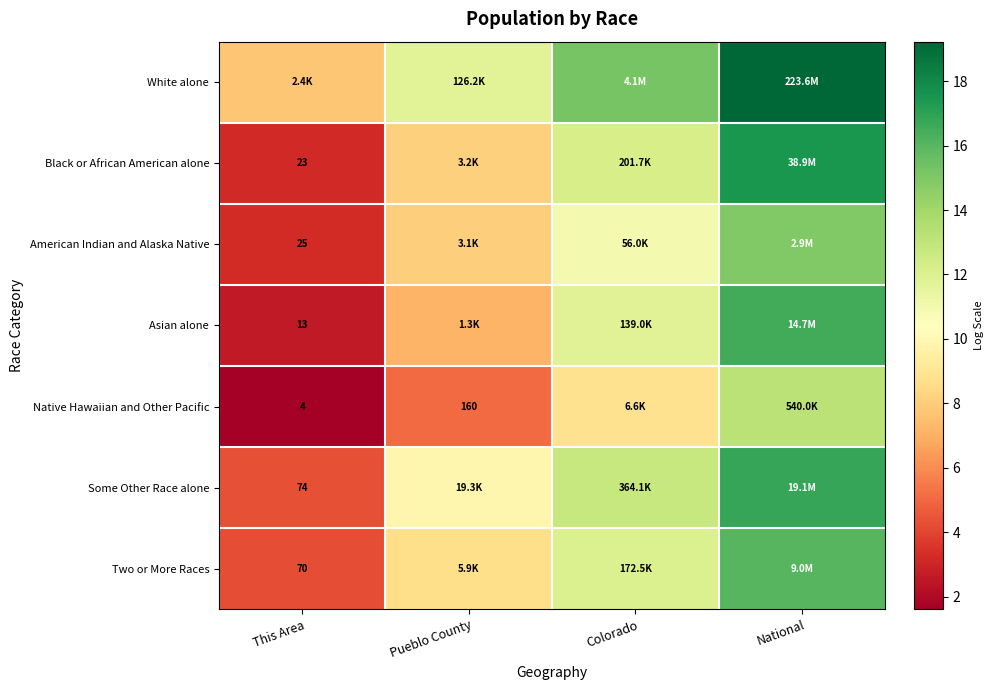

How many data points in Black or African American alone are less than 12?

2